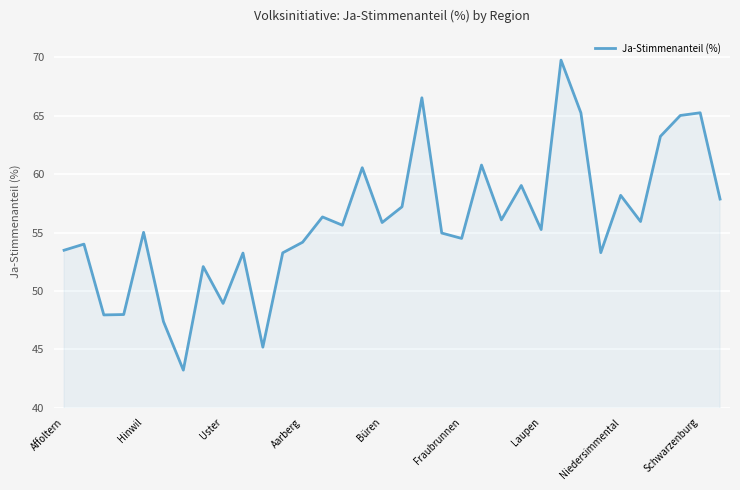

What is the difference between the maximum and minimum values?

26.6